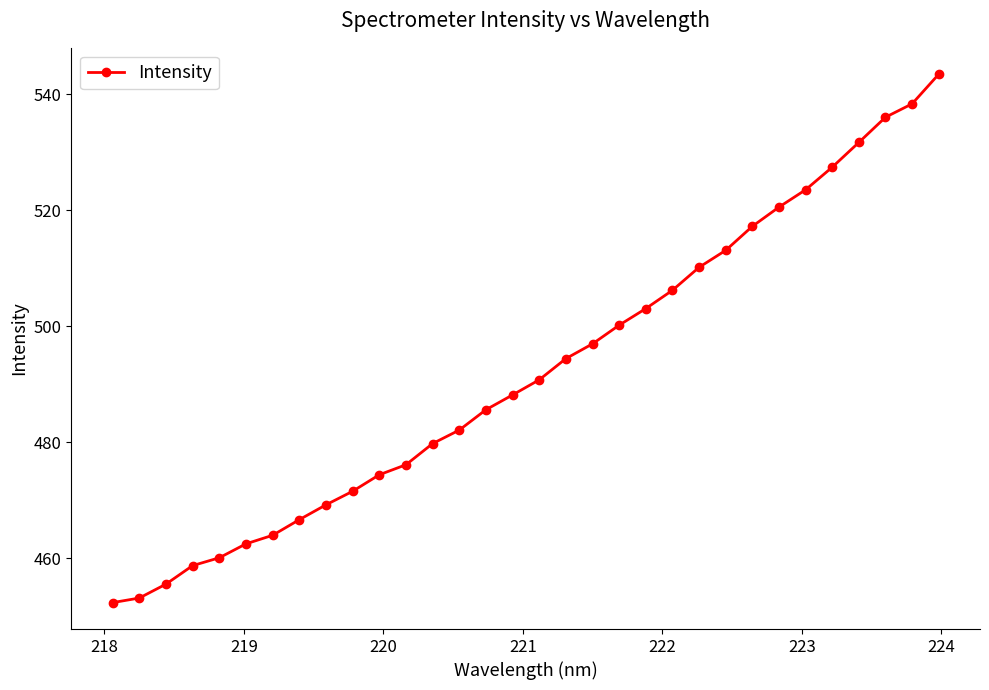

What is the value of the 24th point from the left?

513.1